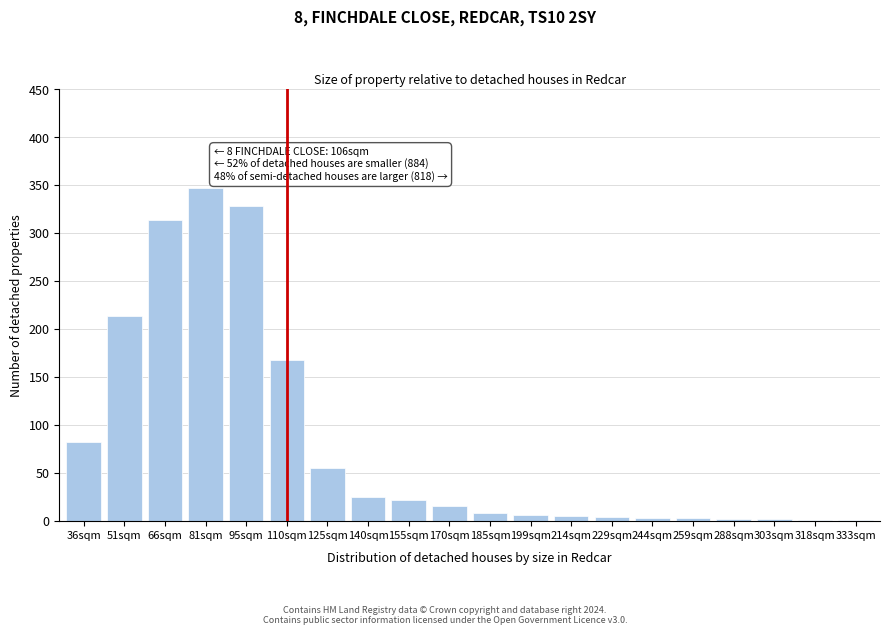

What is the sum of all values?

1604